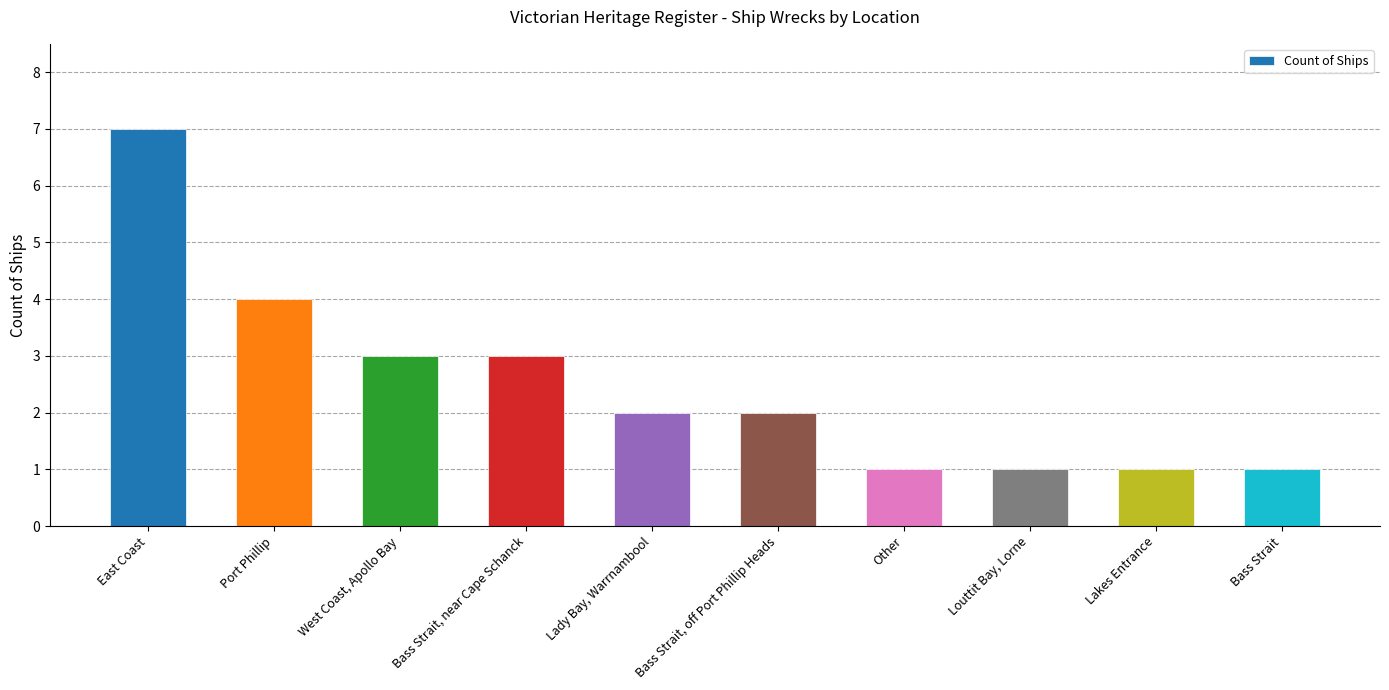

What is the difference between the maximum and minimum values?

6